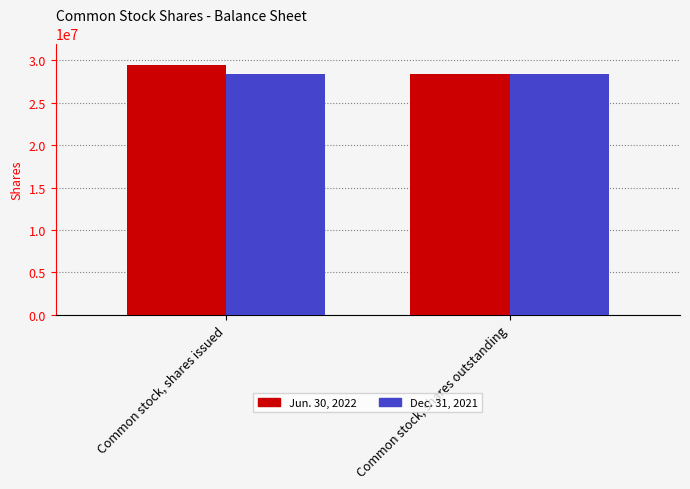

The Dec. 31, 2021 series shows 28353215 at Common stock, shares outstanding. True or false?

True